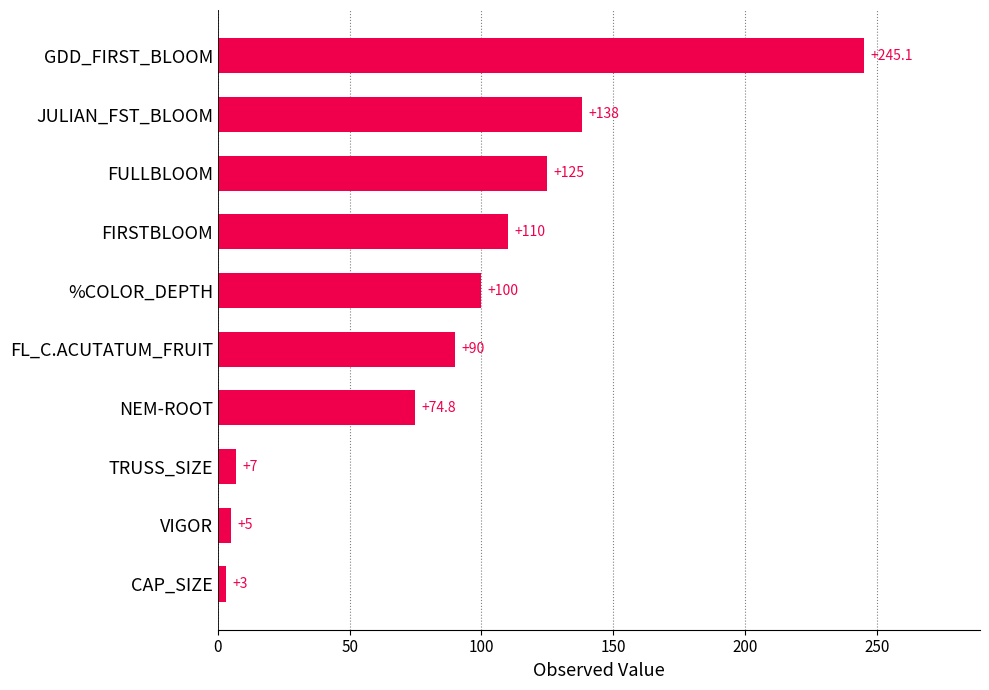

The value at %COLOR_DEPTH is 68.4. True or false?

False